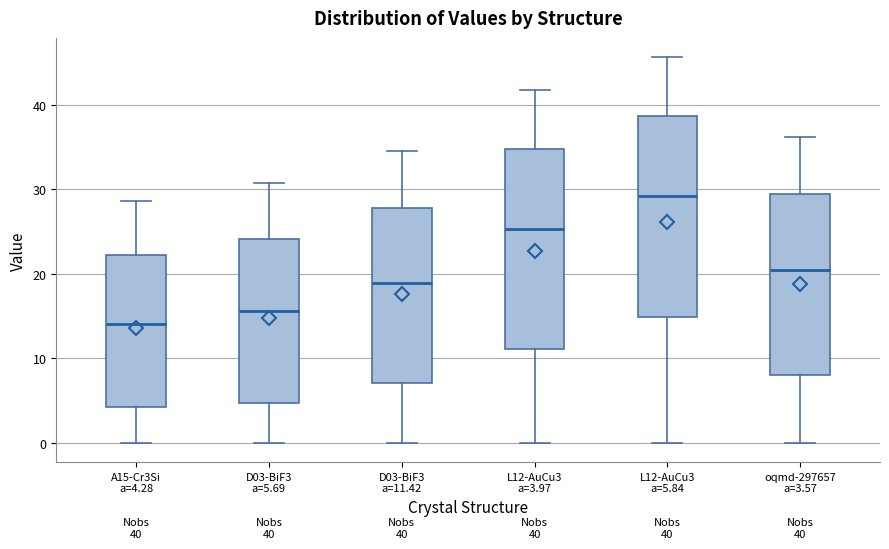

Which box has the highest median line?

L12-AuCu3 a=5.84